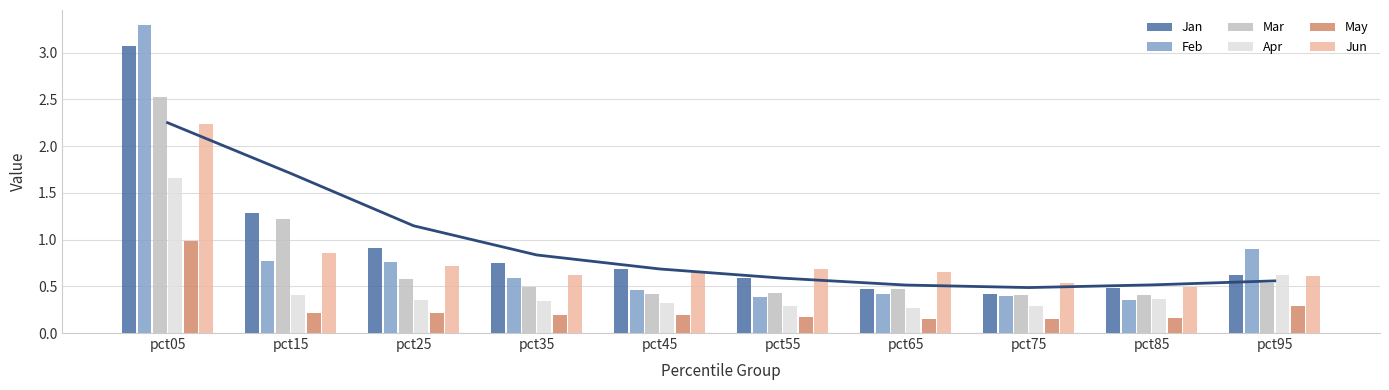

What is the difference between the highest and lowest values at pct45?

0.5